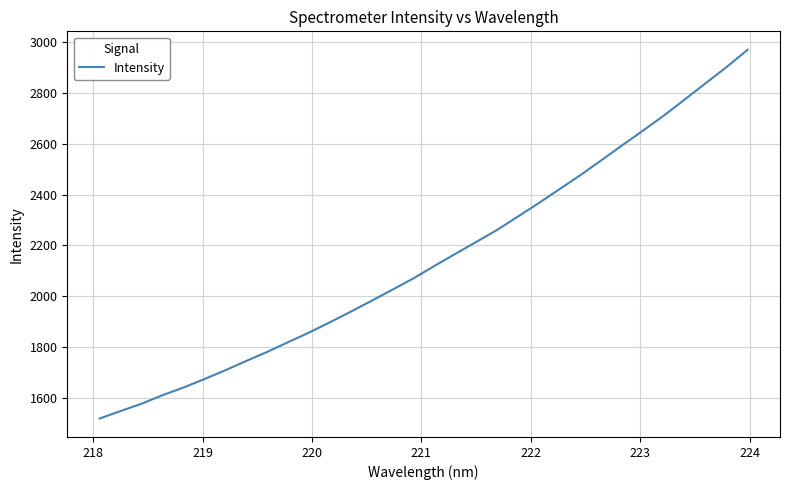

True or false: there are more than 0 points higher than both neighbors.

False